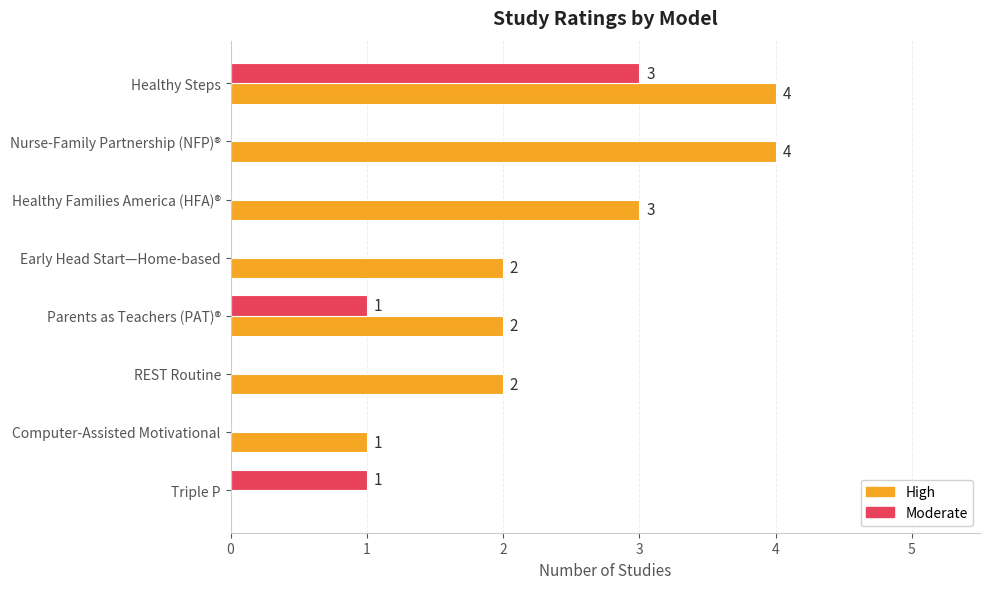

Between Early Head Start—Home-based and Parents as Teachers (PAT)®, which series saw the biggest shift?

Moderate